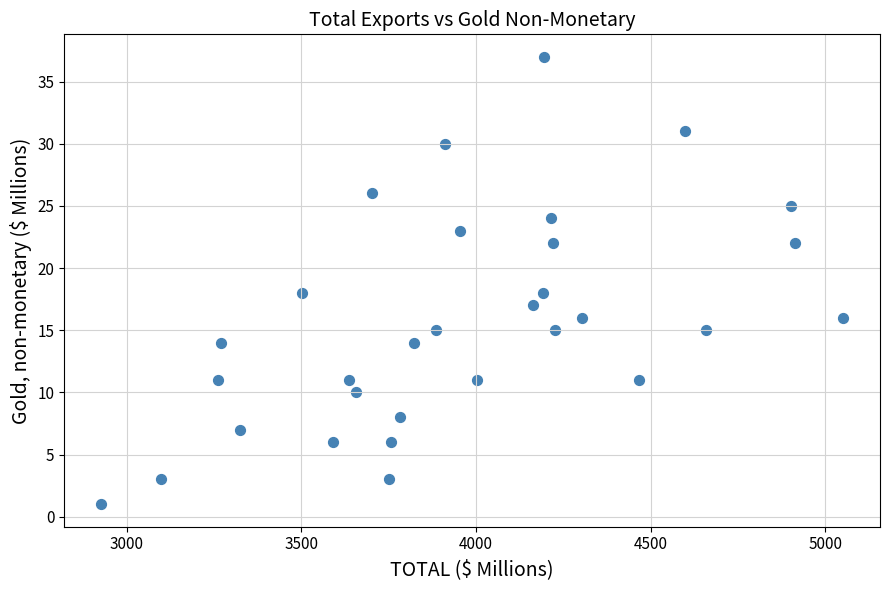

What is the range of Y values (max minus min)?

36